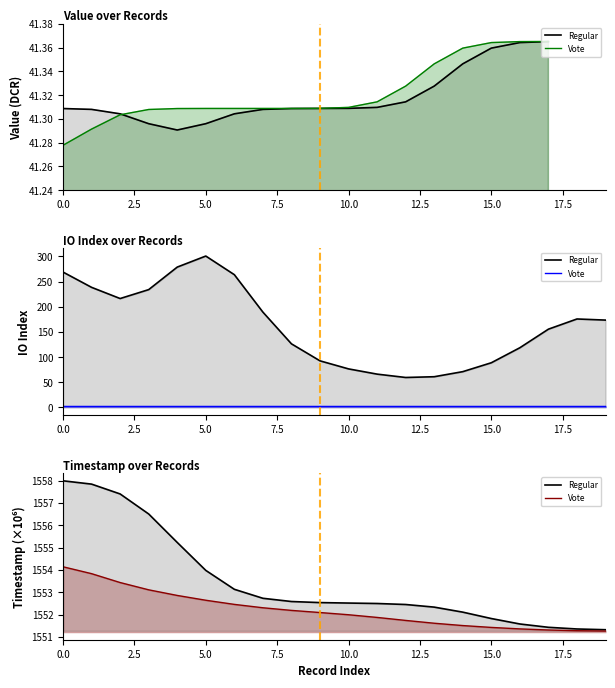

What is the average value of the Regular series?

1553.5